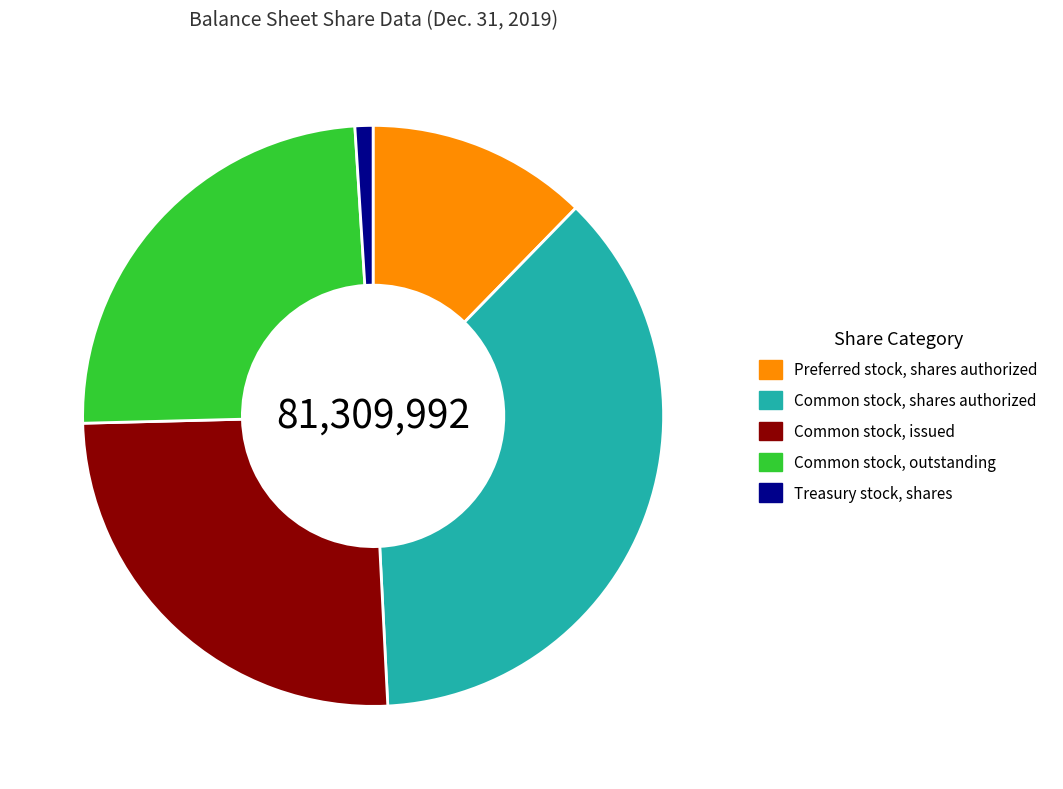

Does any single category account for the majority?

No